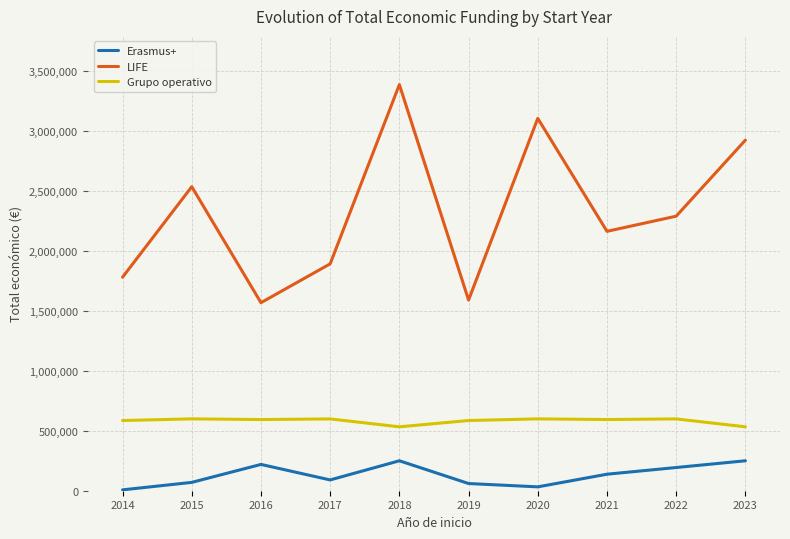

The value of Grupo operativo at 2014 is 1006597. True or false?

False